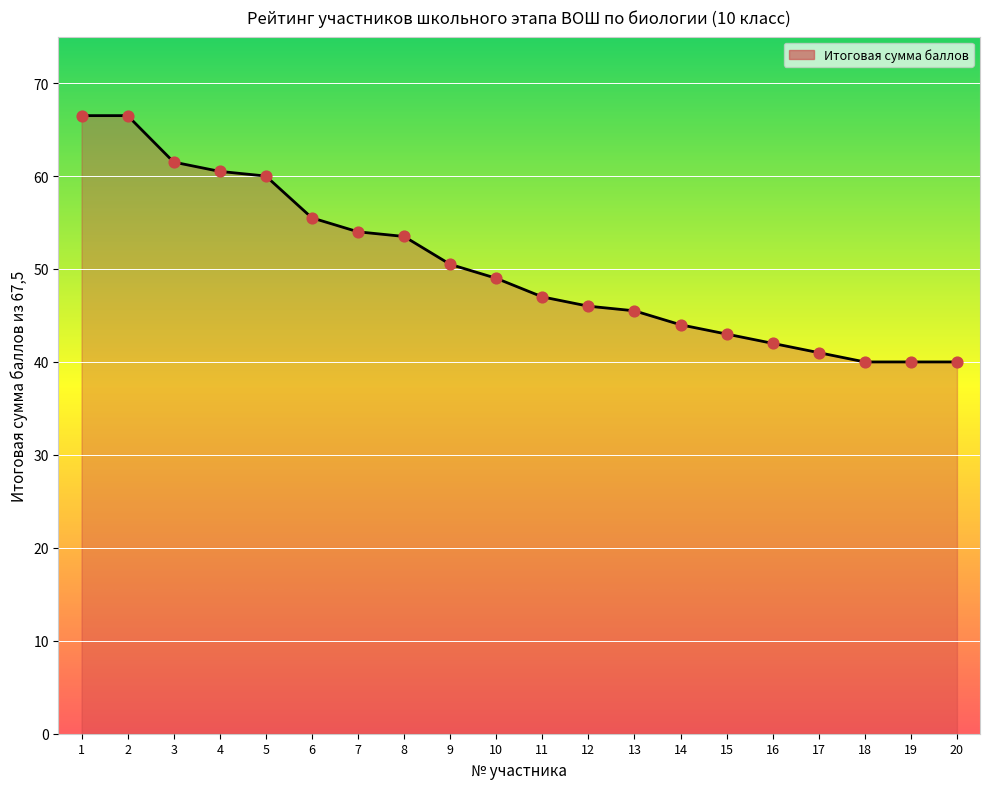

What is the ratio of the value at 2 to the value at 8?

1.2